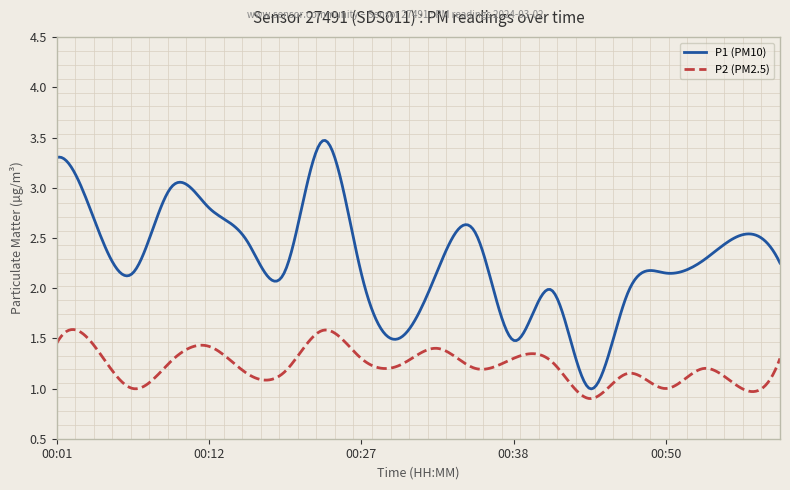

What is the difference between the maximum and minimum values in the P2 (PM2.5) series?

0.7